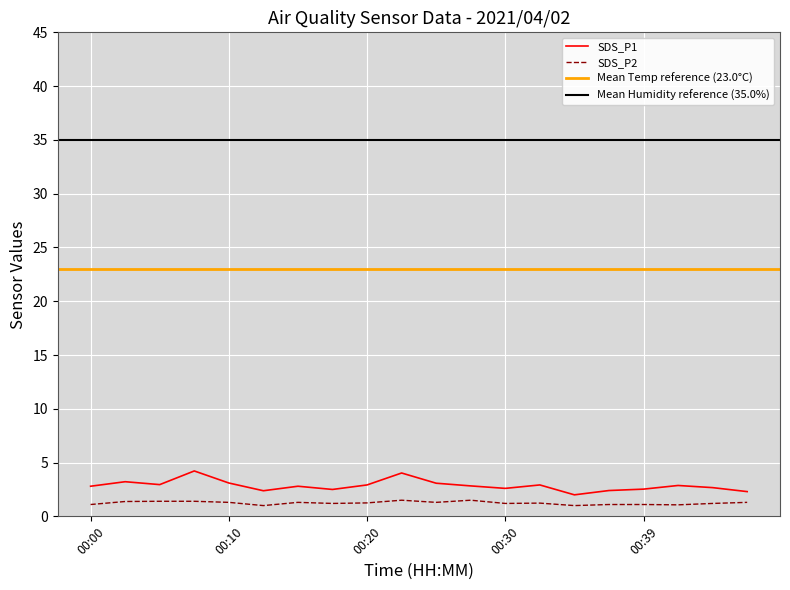

Is this an area chart (filled region under the line)?

No